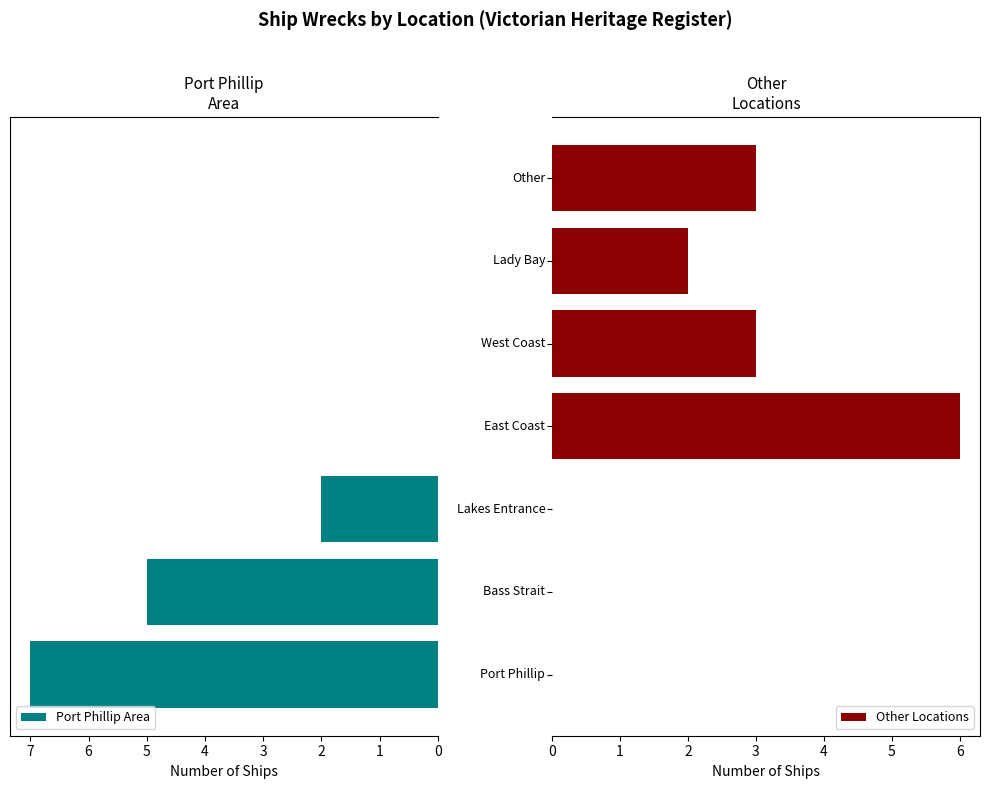

How many values in the Port Phillip Area series exceed 0?

3